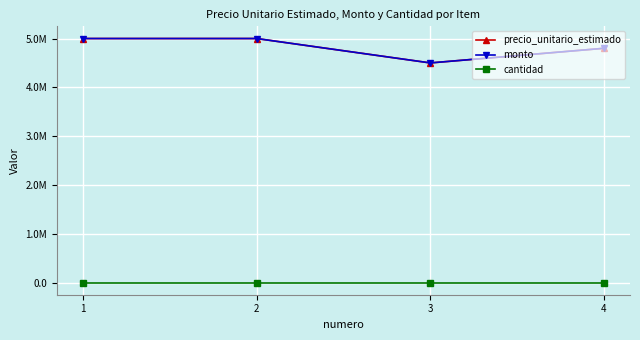

Rank the categories by monto value from highest to lowest.

1, 2, 4, 3